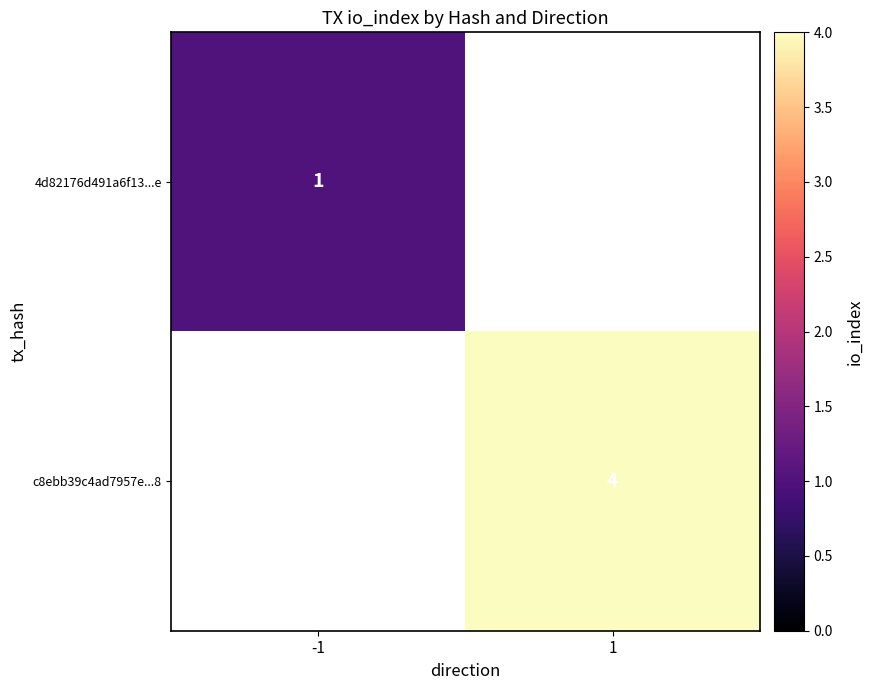

The c8ebb39c4ad7957e...8 series shows 5.8 at 1. True or false?

False